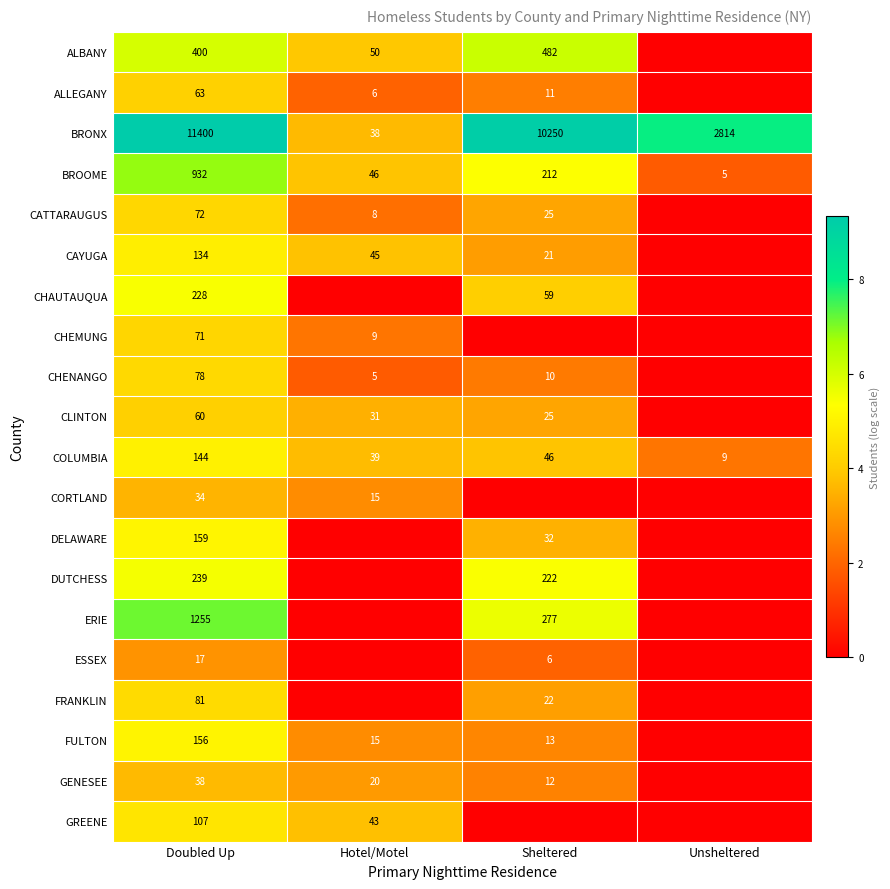

The value of CORTLAND at Doubled Up is 21. True or false?

False